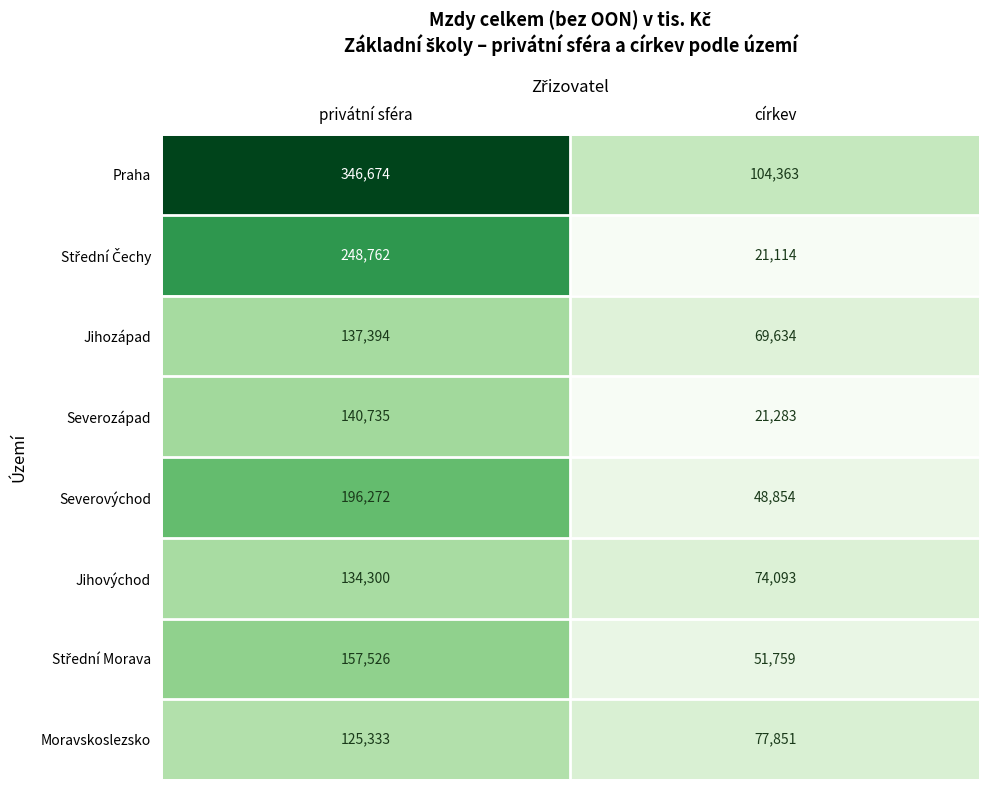

What value does the Severovýchod series have at privátní sféra, to the nearest 100?

196300